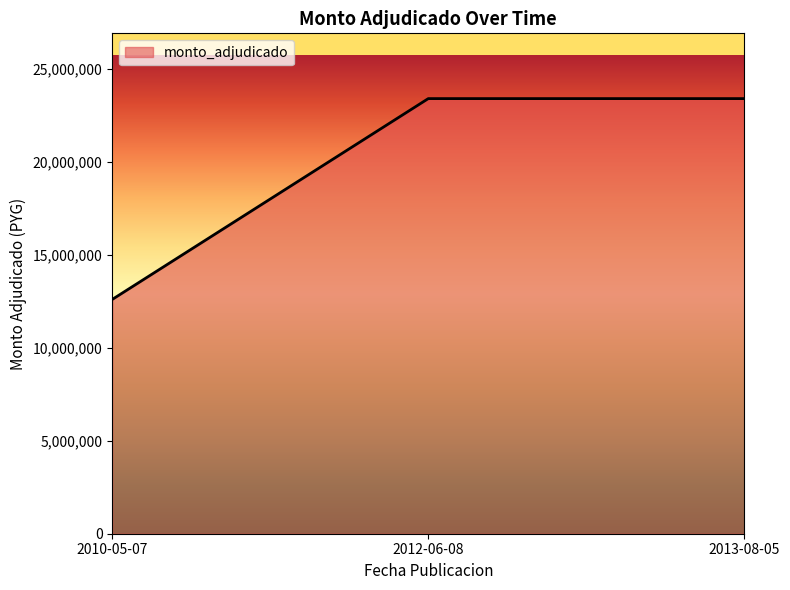

What is the greatest value displayed?

23400000